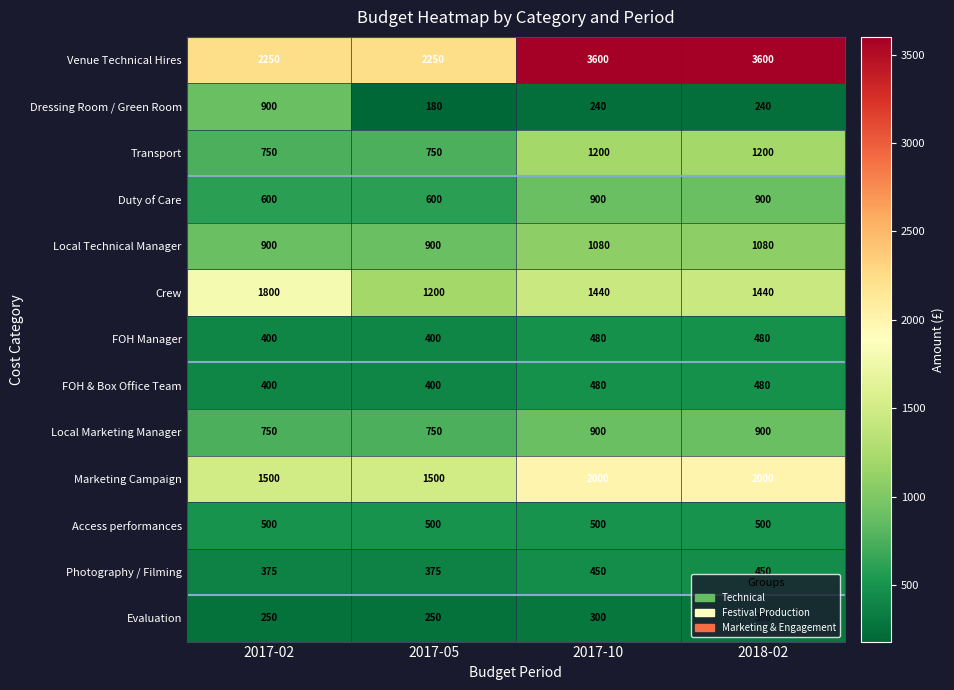

What is the spread (max minus min) of values at 2017-10?

3360